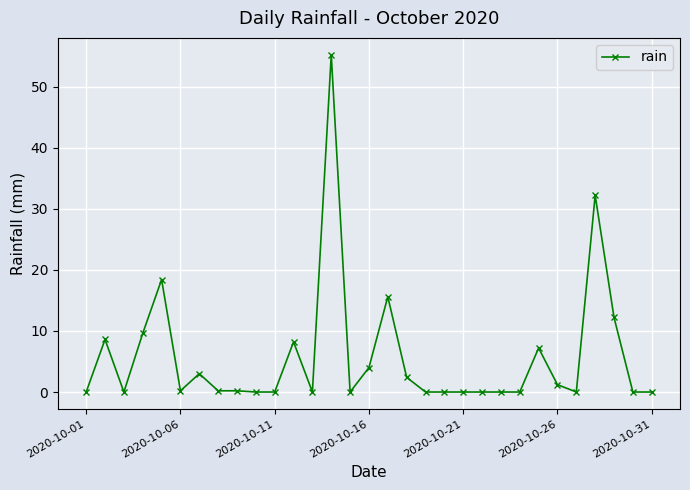

What is the average value?

5.8